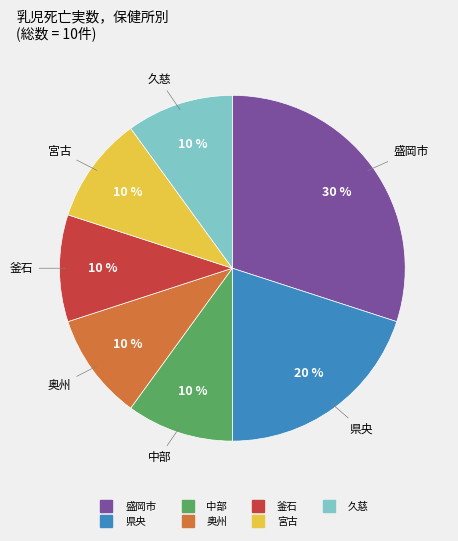

To the nearest percent, what is the difference between the largest and smallest slice percentages?

20%